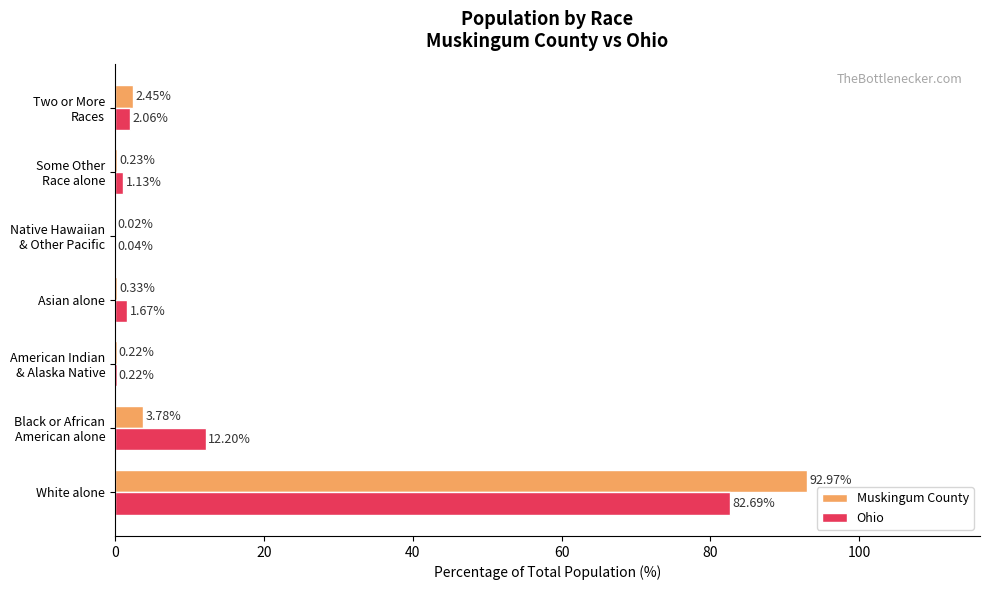

What is the sum of all Ohio values?

100.0